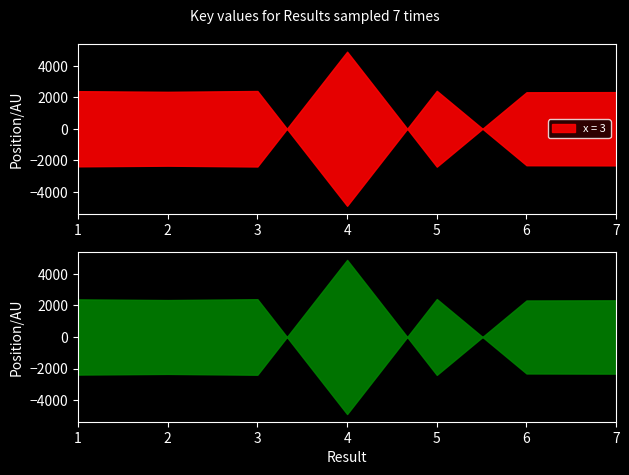

Where is x = 3 nearest to the value 2137681339?

6